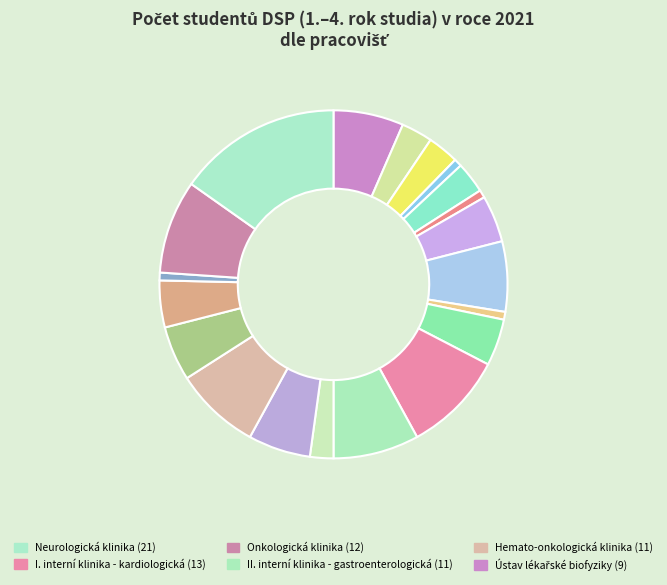

Does any single category account for the majority?

No